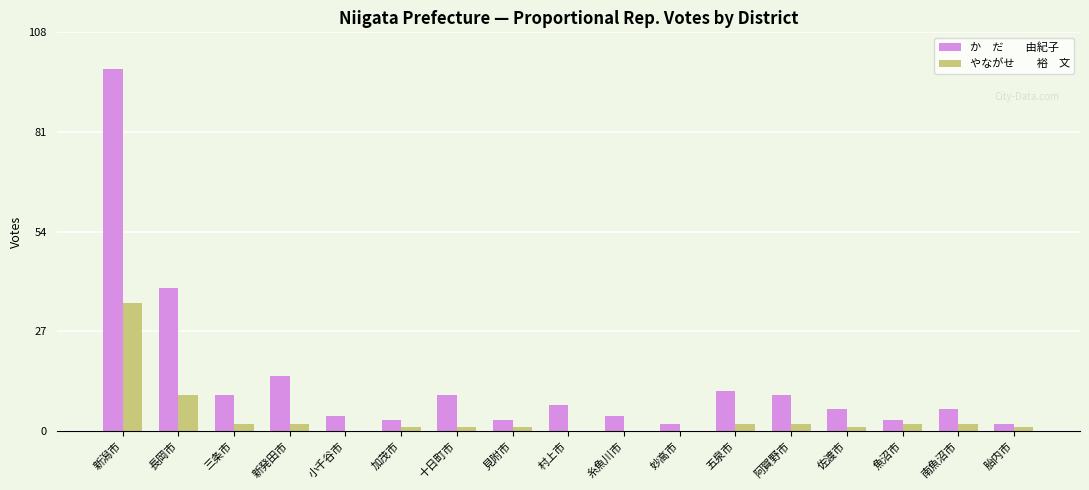

At which category does the chart reach its peak across all series?

新潟市